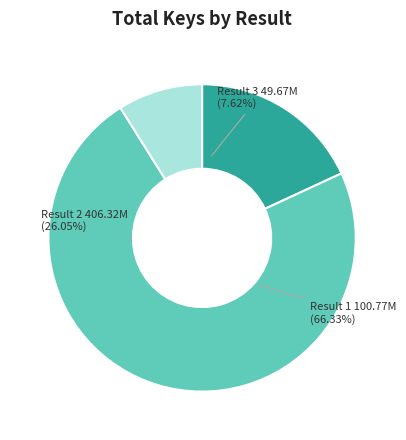

The Result 2 (Numberlys) slice represents 83% of the pie. True or false?

False